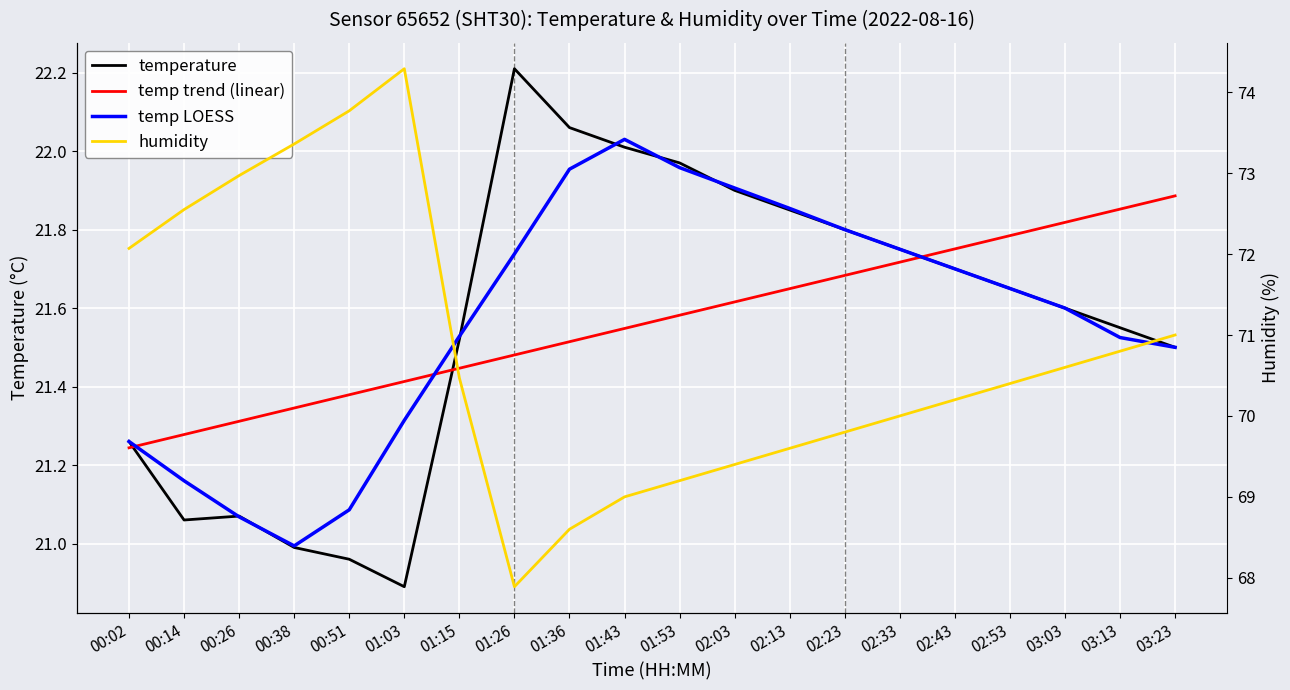

Which series has the widest spread of values?

humidity